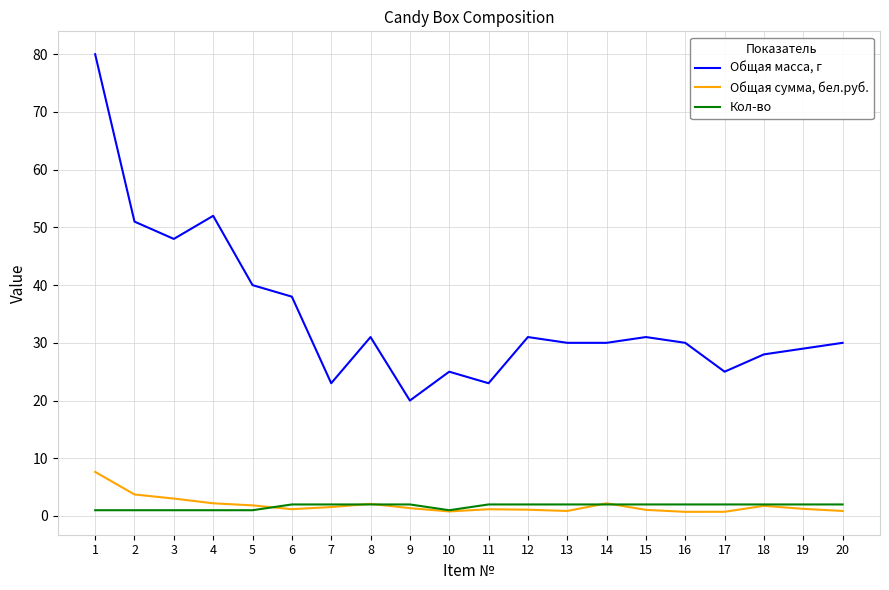

At which category is the sum across all series the highest?

1